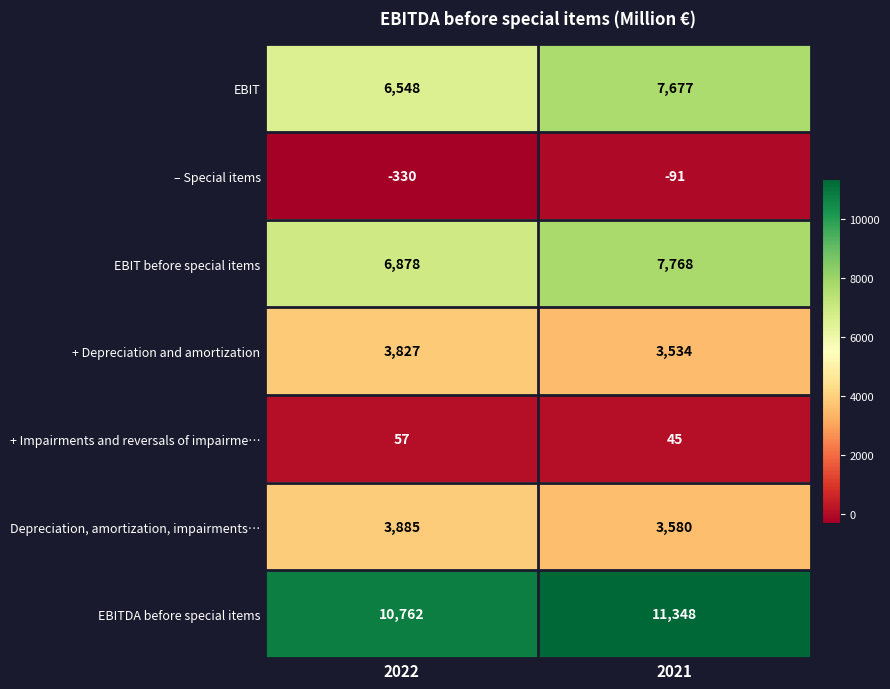

What is the sum of all + Impairments and reversals of impairme… values?

102